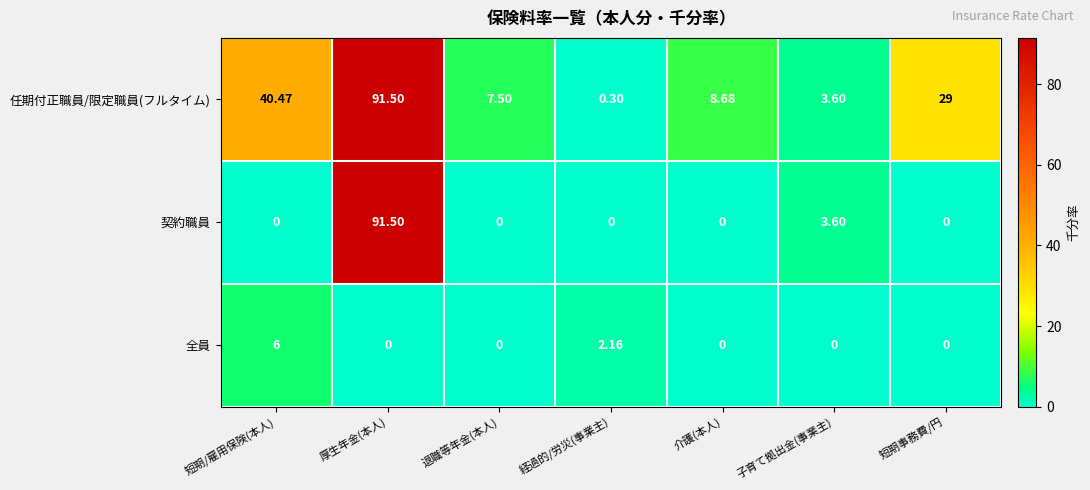

Which series has the largest total across all categories?

任期付正職員/限定職員(フルタイム)